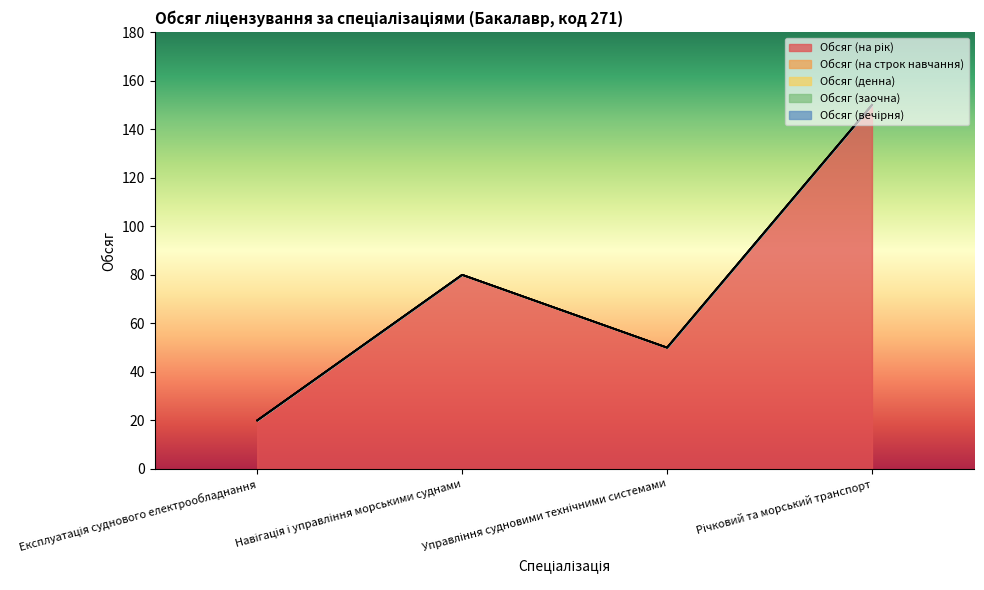

Which series has the widest spread of values?

Обсяг (на рік)